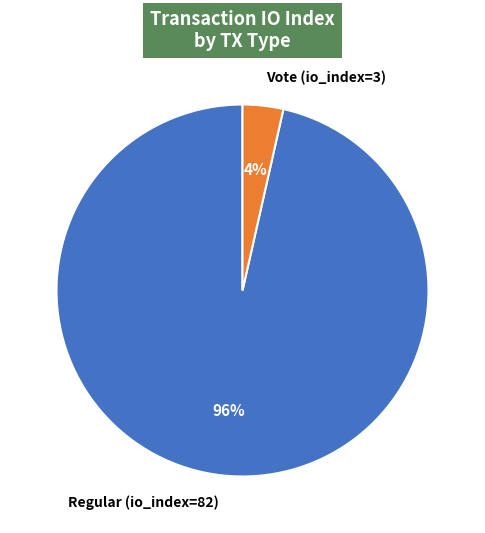

Is there a majority slice in this chart?

Yes